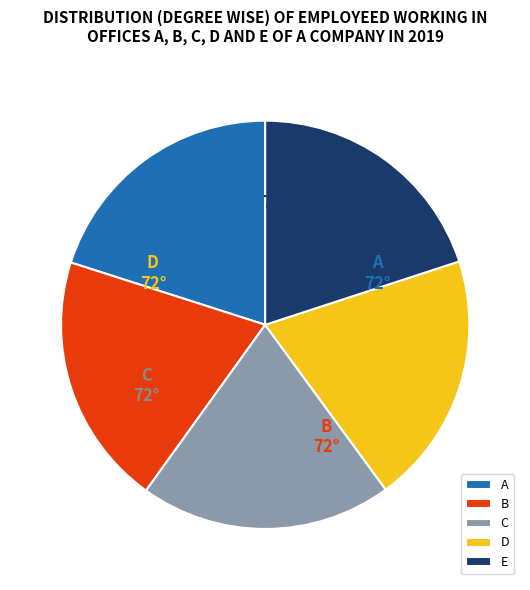

How many slices are in this pie chart?

5